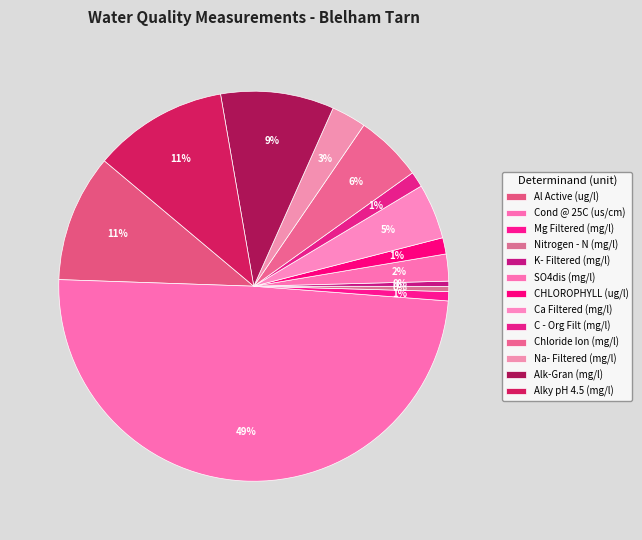

Rank the categories by value from highest to lowest.

Cond @ 25C (us/cm), Alky pH 4.5 (mg/l), Al Active (ug/l), Alk-Gran (mg/l), Chloride Ion (mg/l), Ca Filtered (mg/l), Na- Filtered (mg/l), SO4dis (mg/l), CHLOROPHYLL (ug/l), C - Org Filt (mg/l), Mg Filtered (mg/l), Nitrogen - N (mg/l), K- Filtered (mg/l)